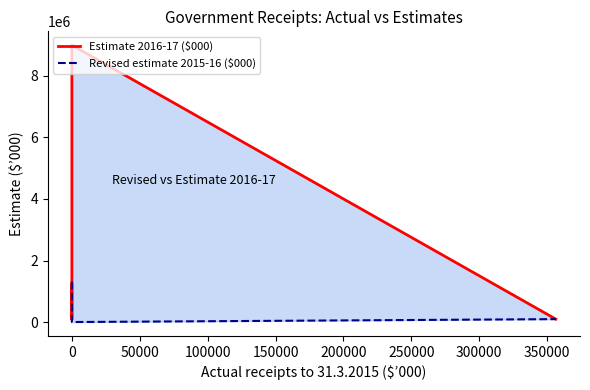

What is the highest value of the Revised estimate 2015-16 ($000) series?

1313114